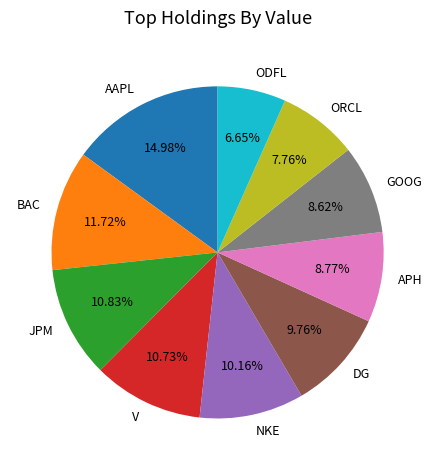

Is V the majority of the pie?

No